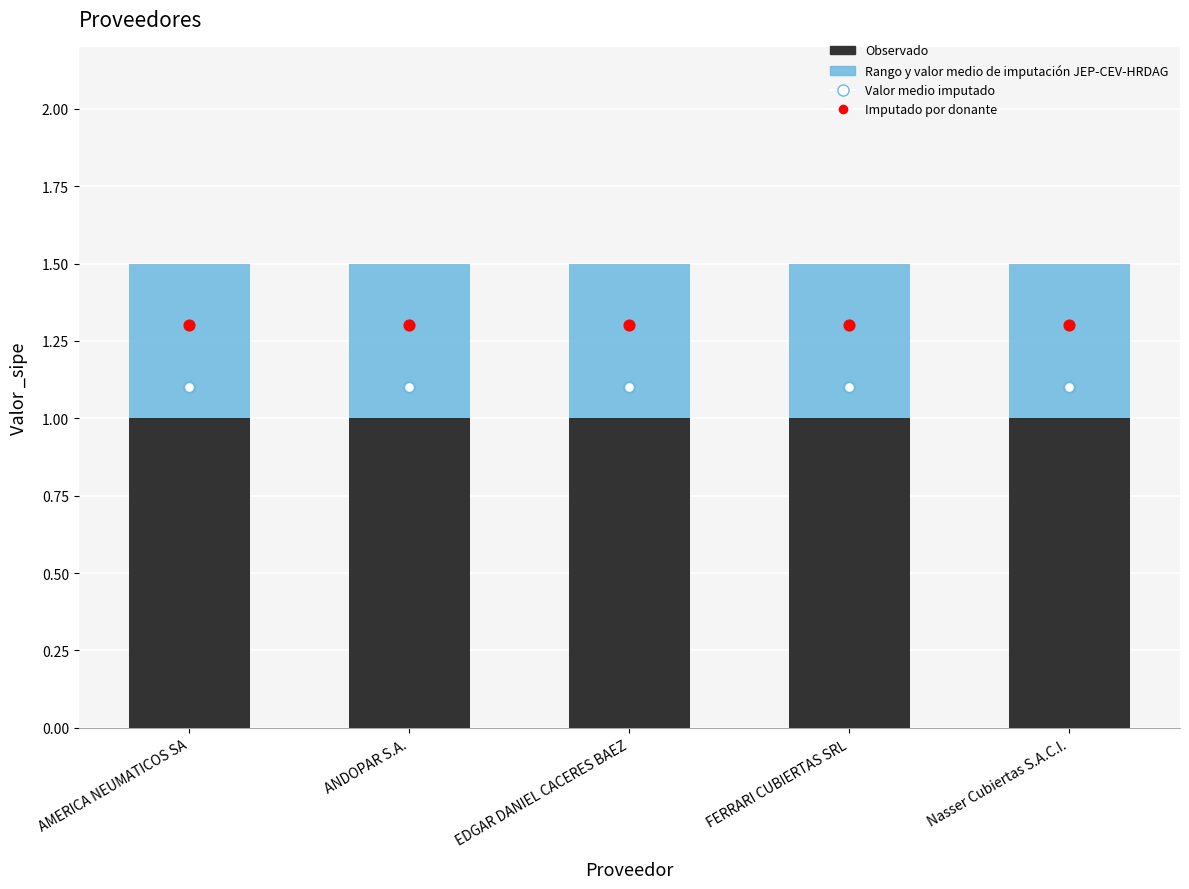

Which series contains the highest Y value?

Rango y valor medio de imputación JEP-CEV-HRDAG